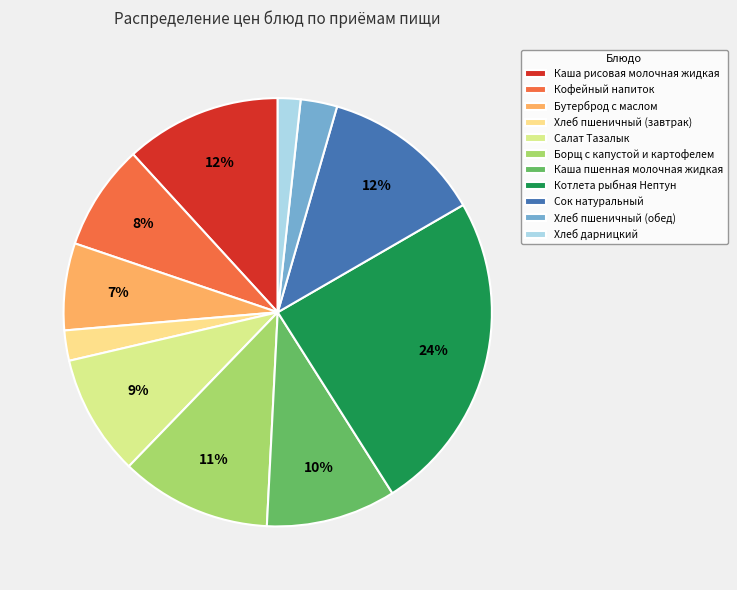

How many slices are in this pie chart?

11